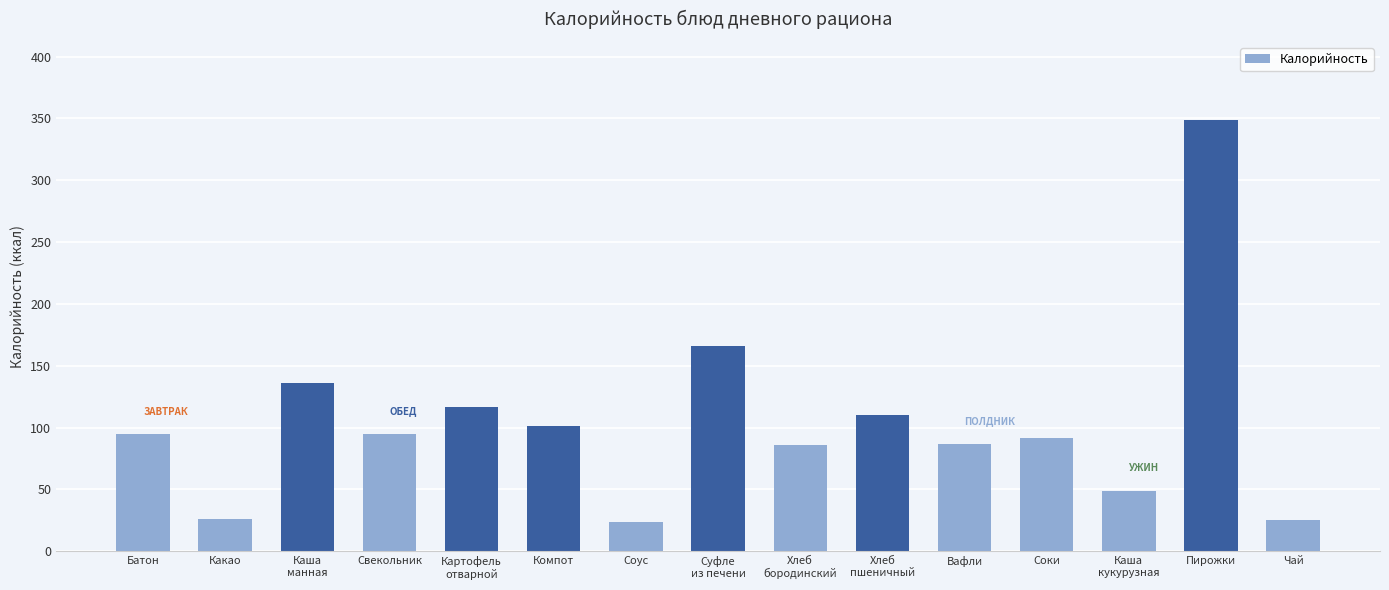

The value at Батон is 148.9. True or false?

False